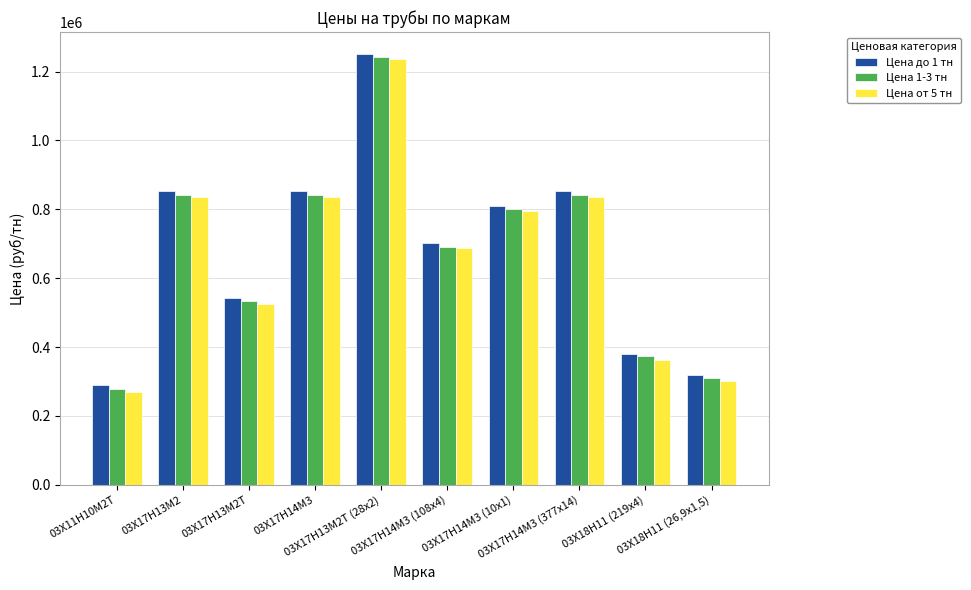

What is the sum of the Цена 1-3 тн values at 03Х17Н14М3 (10x1) and 03Х11Н10М2Т?

1080000